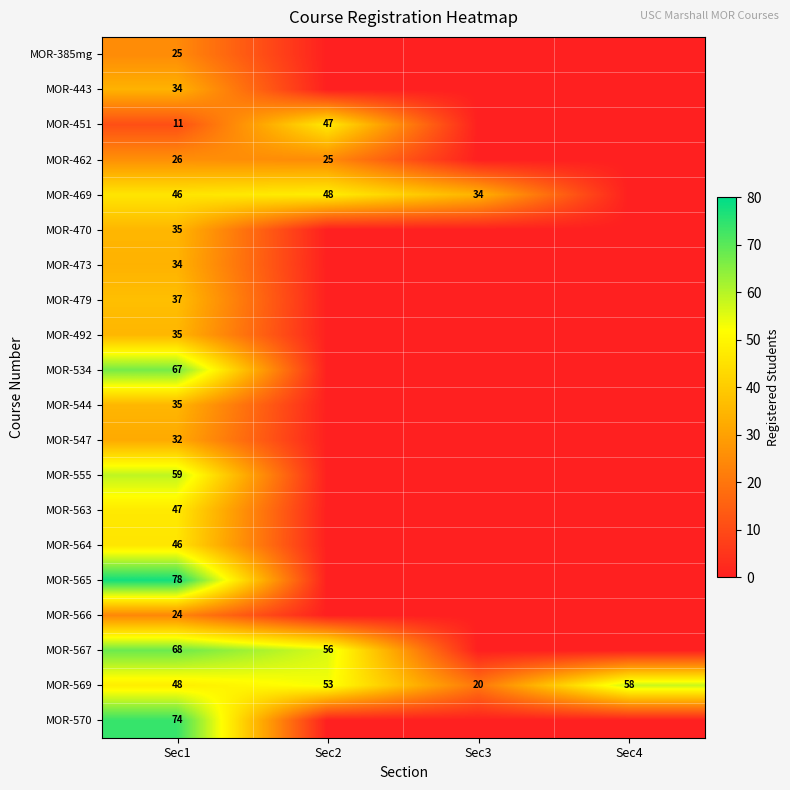

What is the total value across all series at Sec1?

861